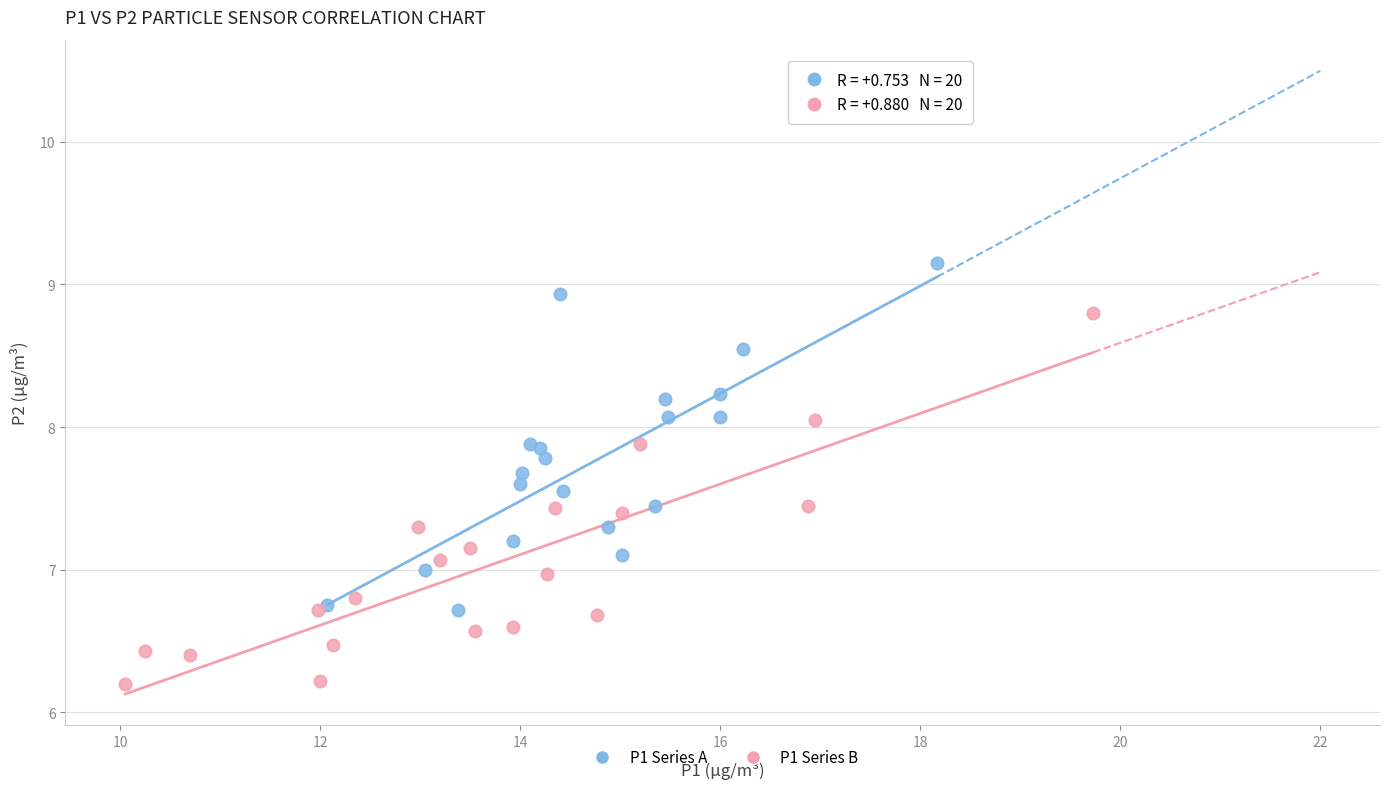

Which series reaches the maximum Y coordinate?

P1 Series A